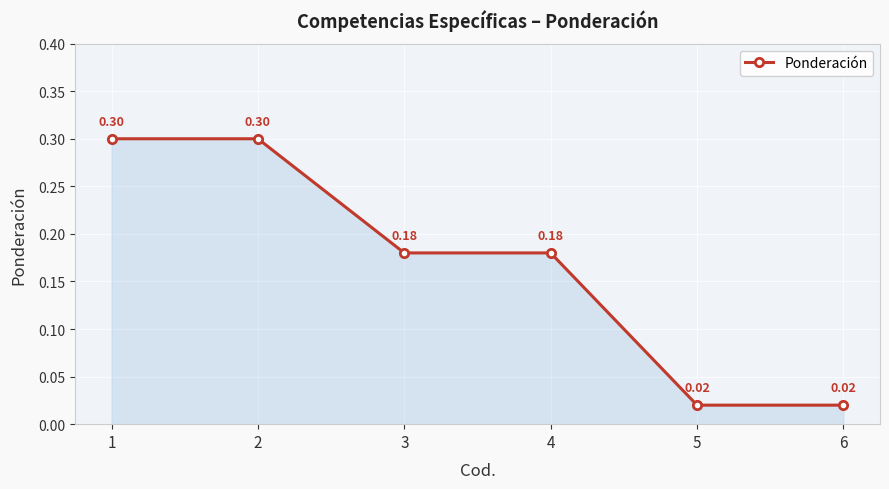

How many series are shown in this chart?

1